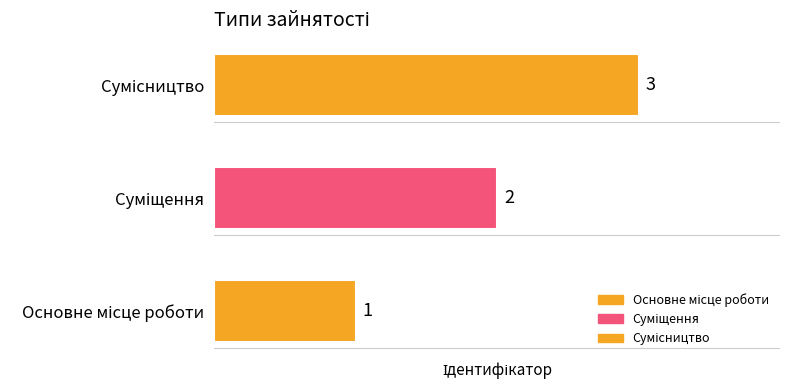

What is the label of the 3rd bar from the right?

Основне місце роботи